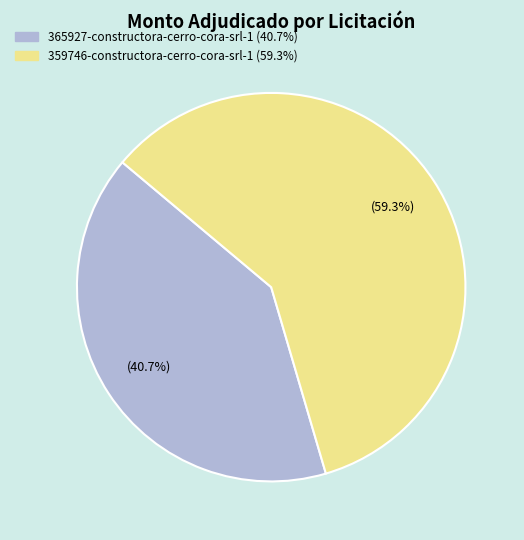

To the nearest percent, what is the combined percentage of 359746-constructora-cerro-cora-srl-1 and 365927-constructora-cerro-cora-srl-1?

100%